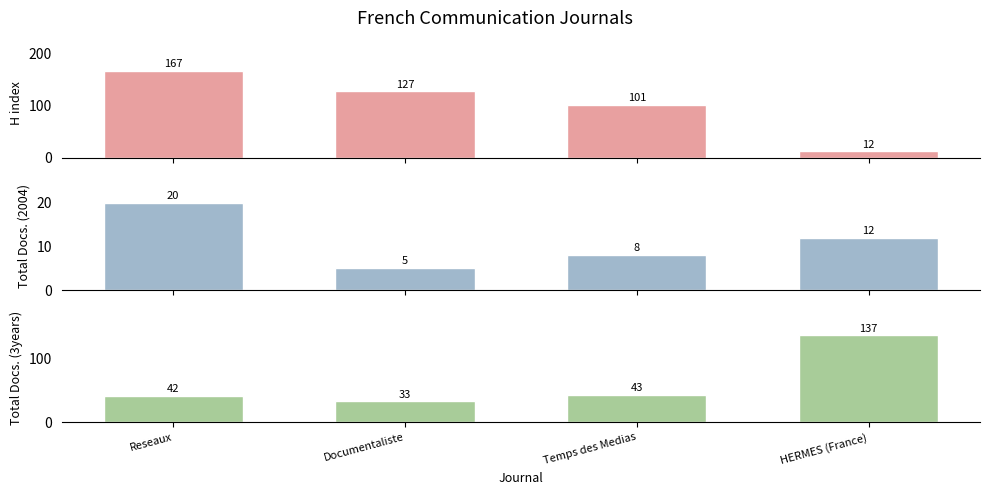

Rank the categories by Total Docs. (2004) value from highest to lowest.

Reseaux, HERMES (France), Temps des Medias, Documentaliste